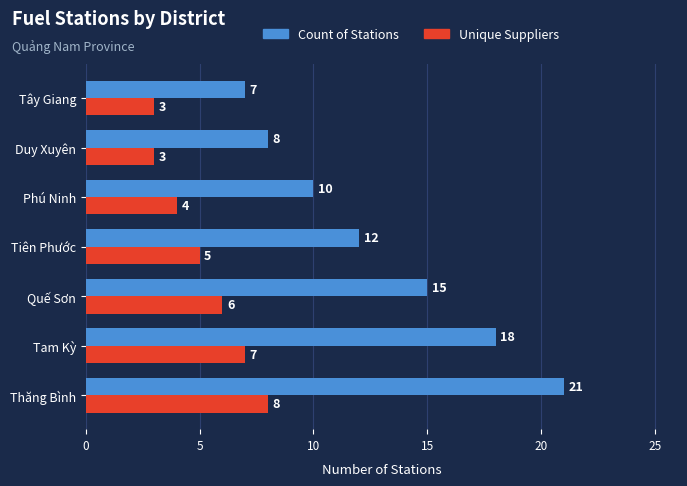

True or false: Unique Suppliers has a value of 11 at Tam Kỳ.

False